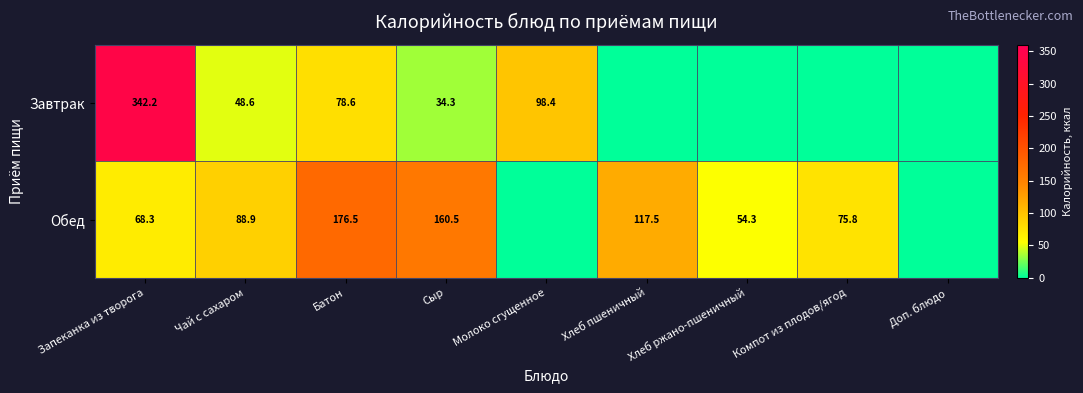

What is the sum of the Завтрак values at Чай с сахаром and Молоко сгущенное?

147.0